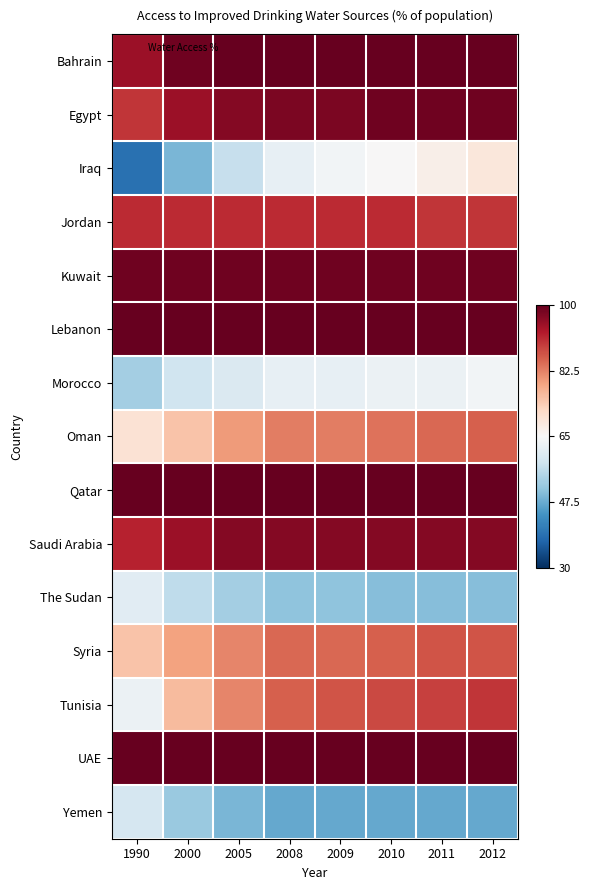

At how many categories does at least one series exceed 0?

8